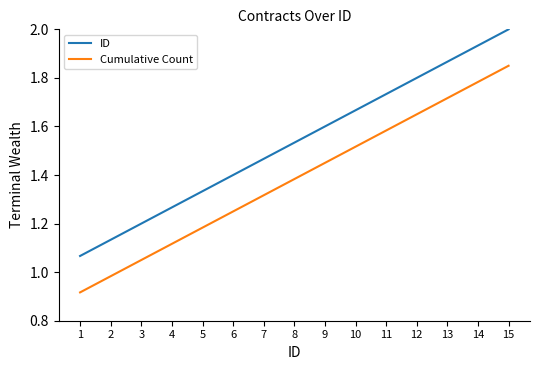

The Cumulative Count series shows 0.9 at 12. True or false?

False